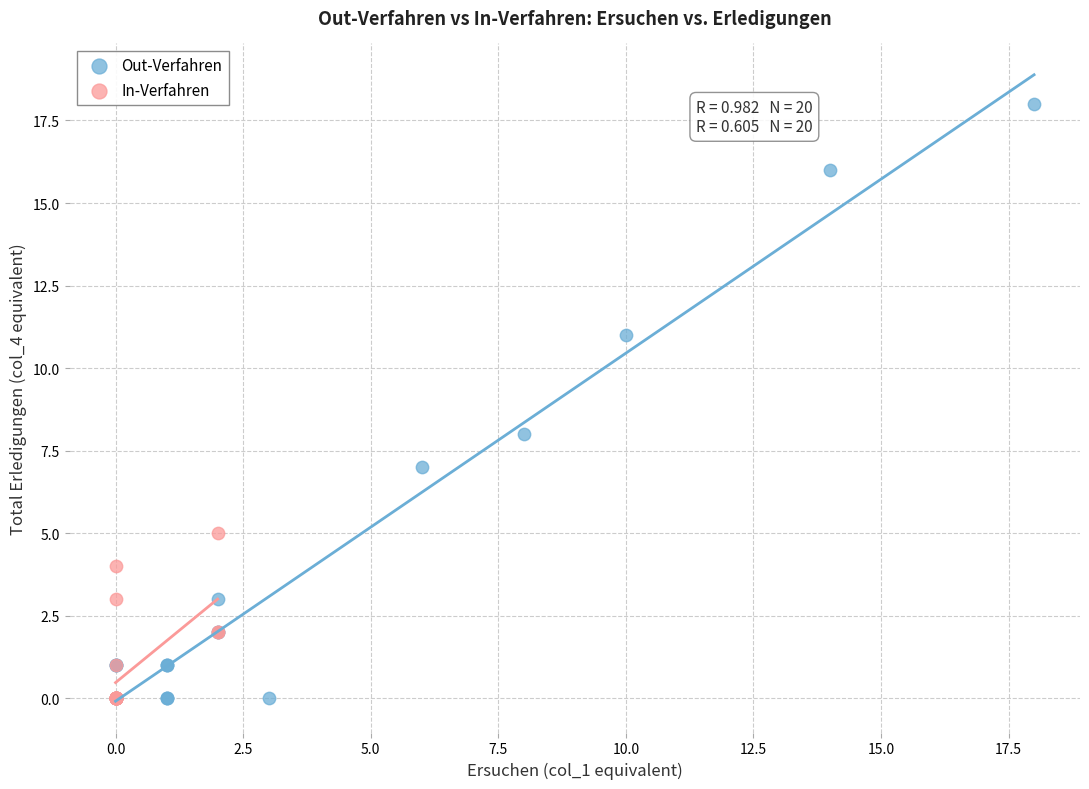

Which series has the largest Y range (max minus min)?

Out-Verfahren